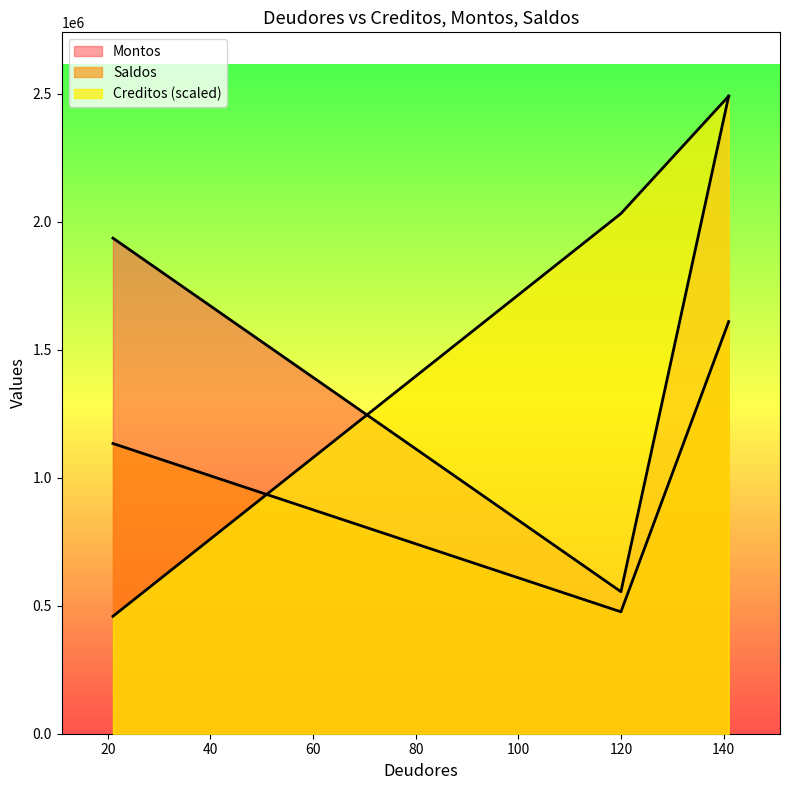

What is the total value across all series at 21?

3528555.1